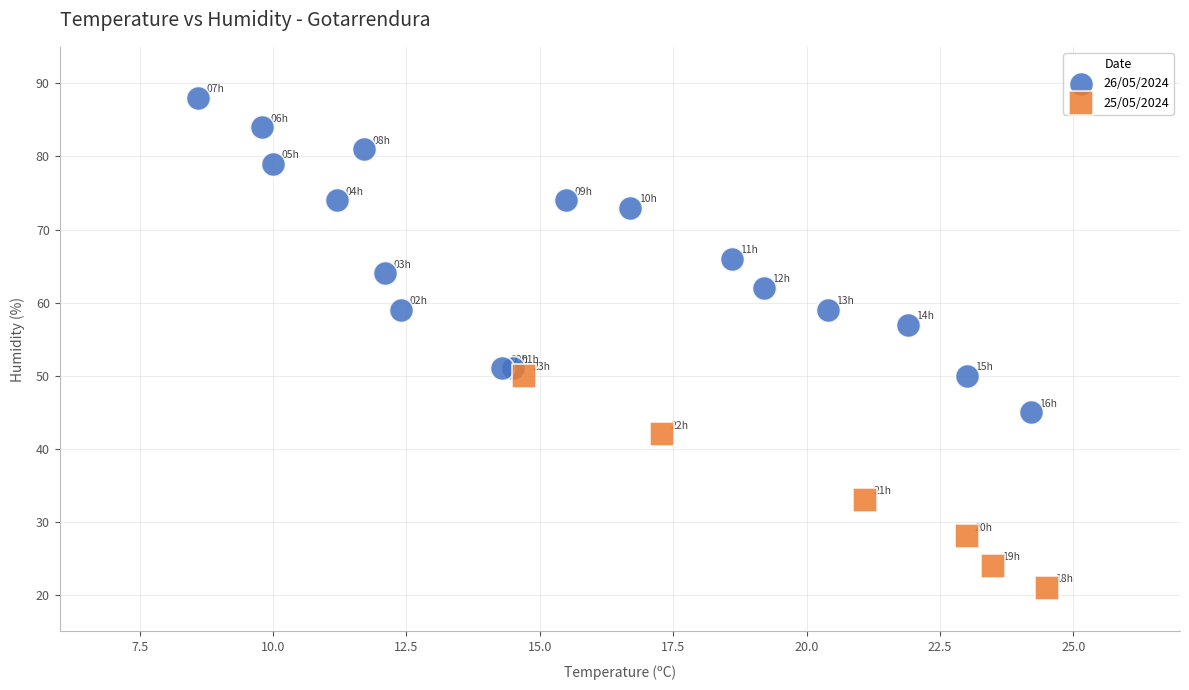

Which series contains the highest Y value?

26/05/2024